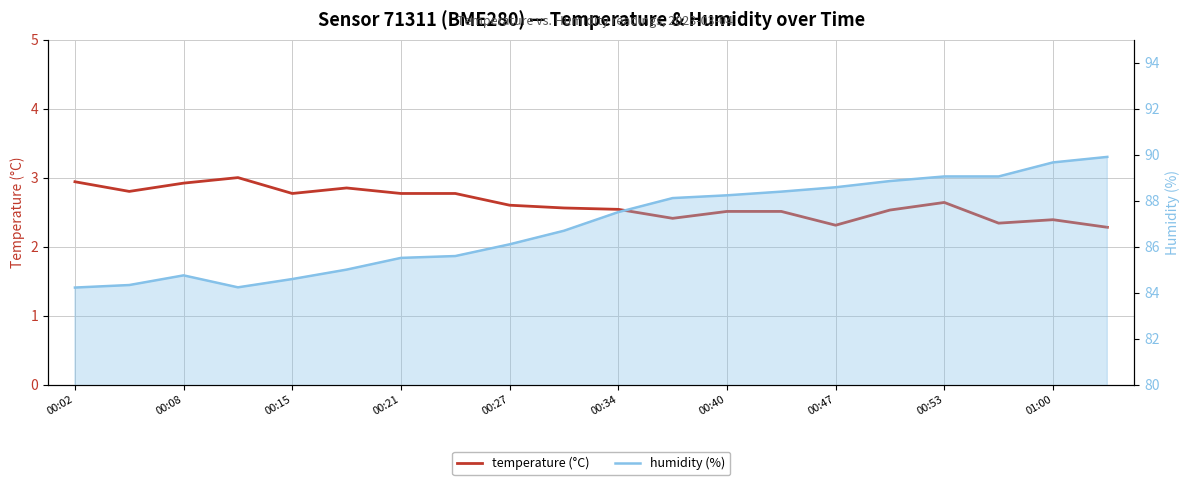

What is the value of the humidity point at the 10th from the left?

86.7